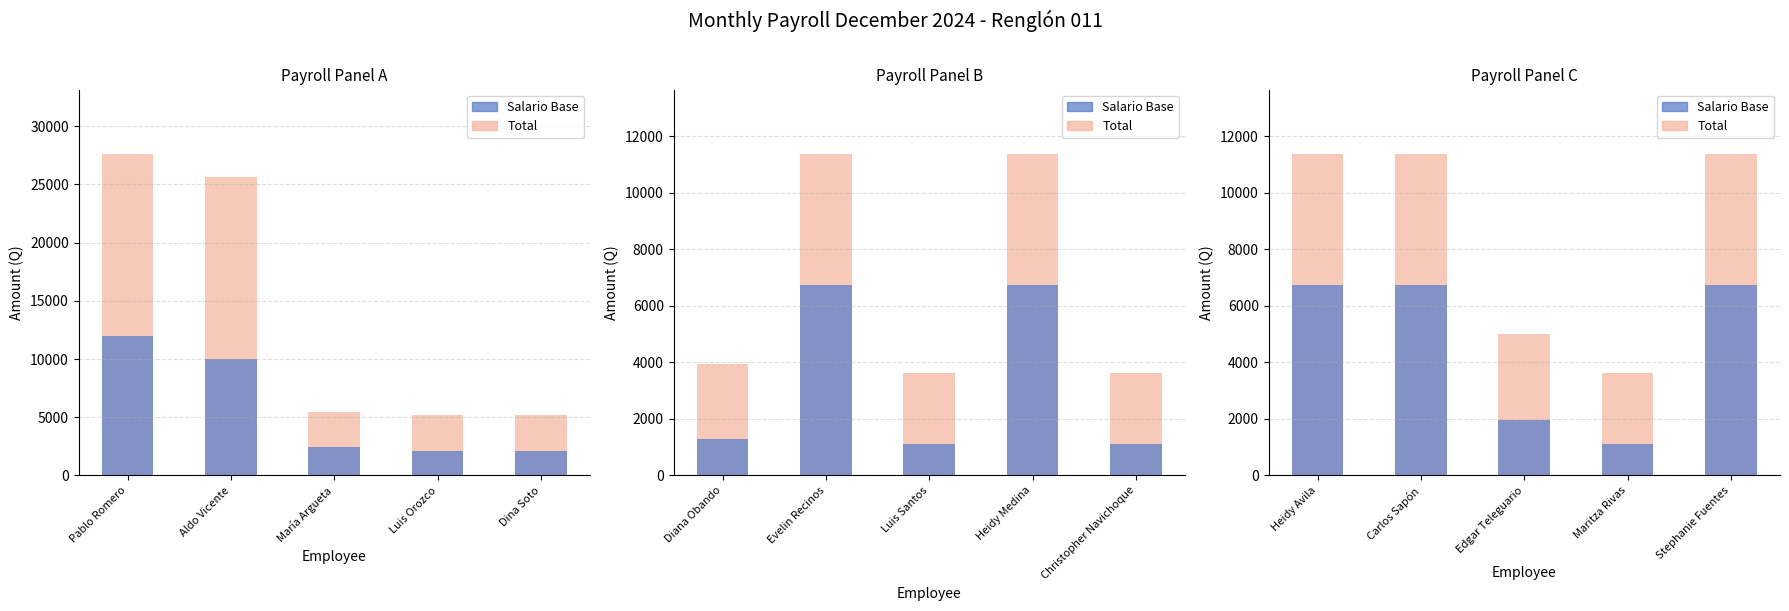

At how many categories does at least one series exceed 11276?

3